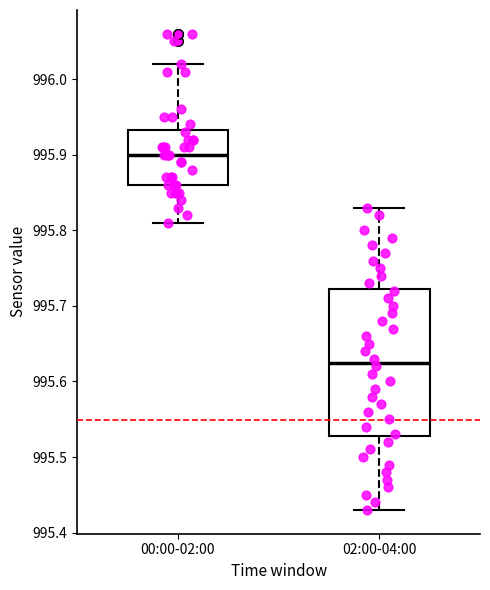

Which box has the highest median line?

00:00-02:00